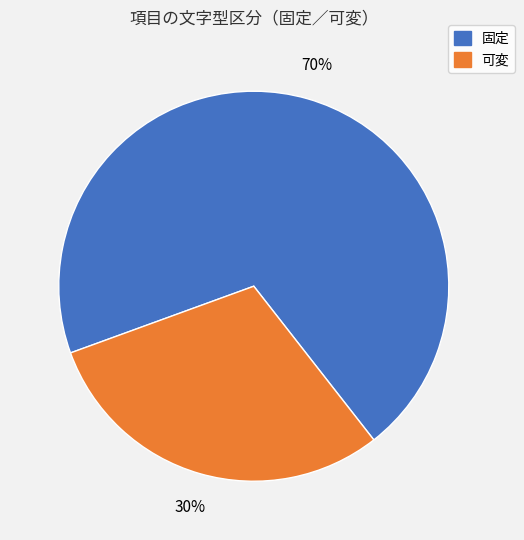

The 可変 slice represents 39% of the pie. True or false?

False